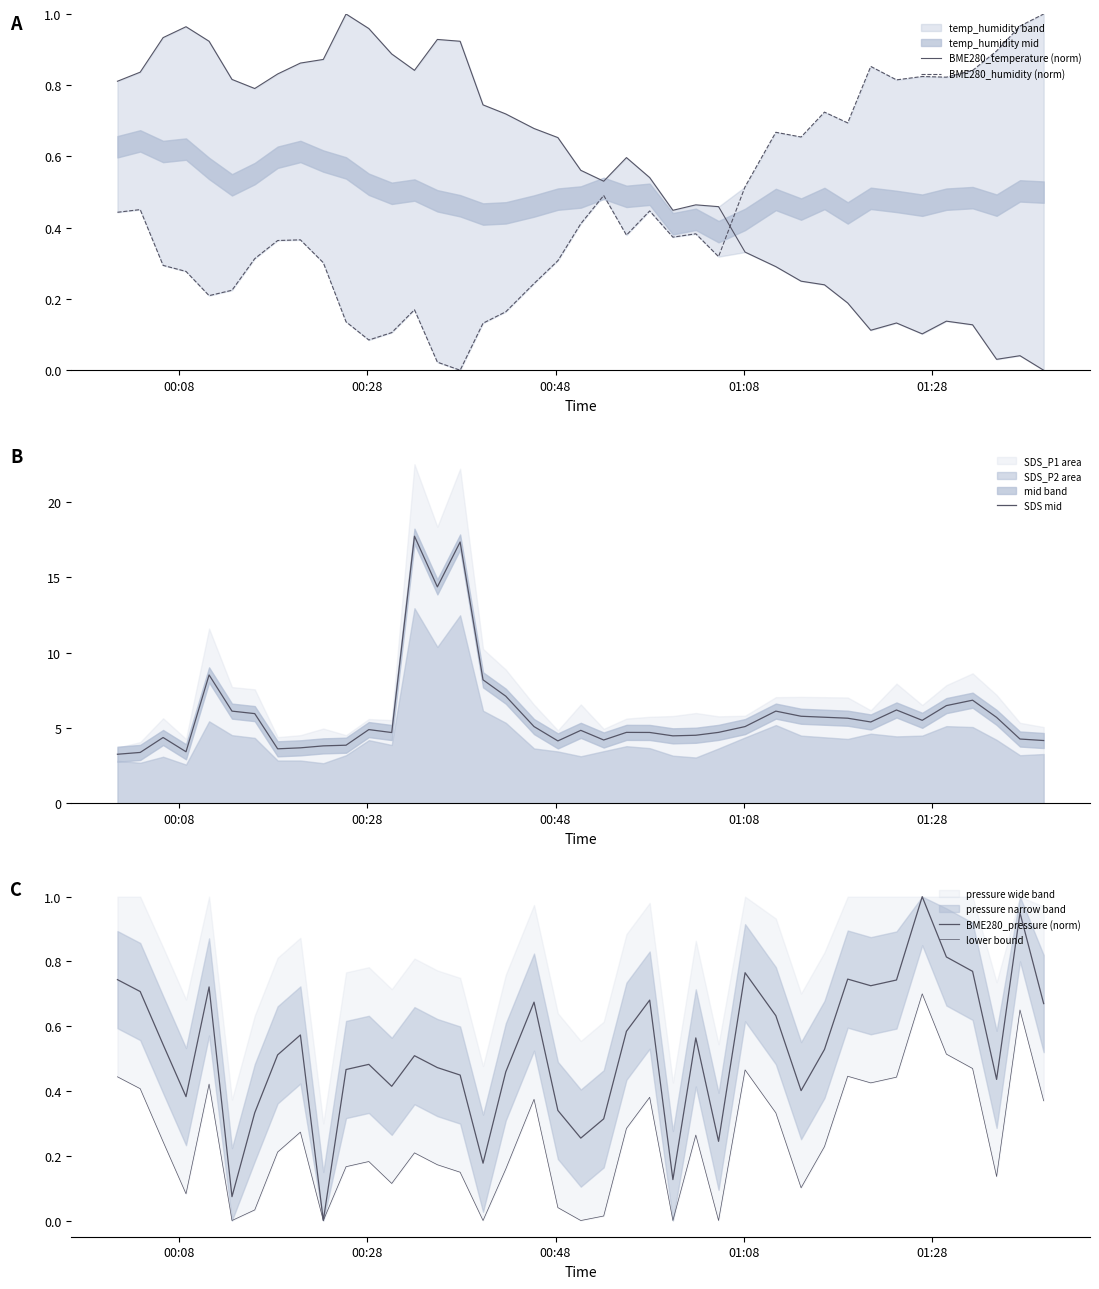

At how many categories does at least one series exceed 0?

40